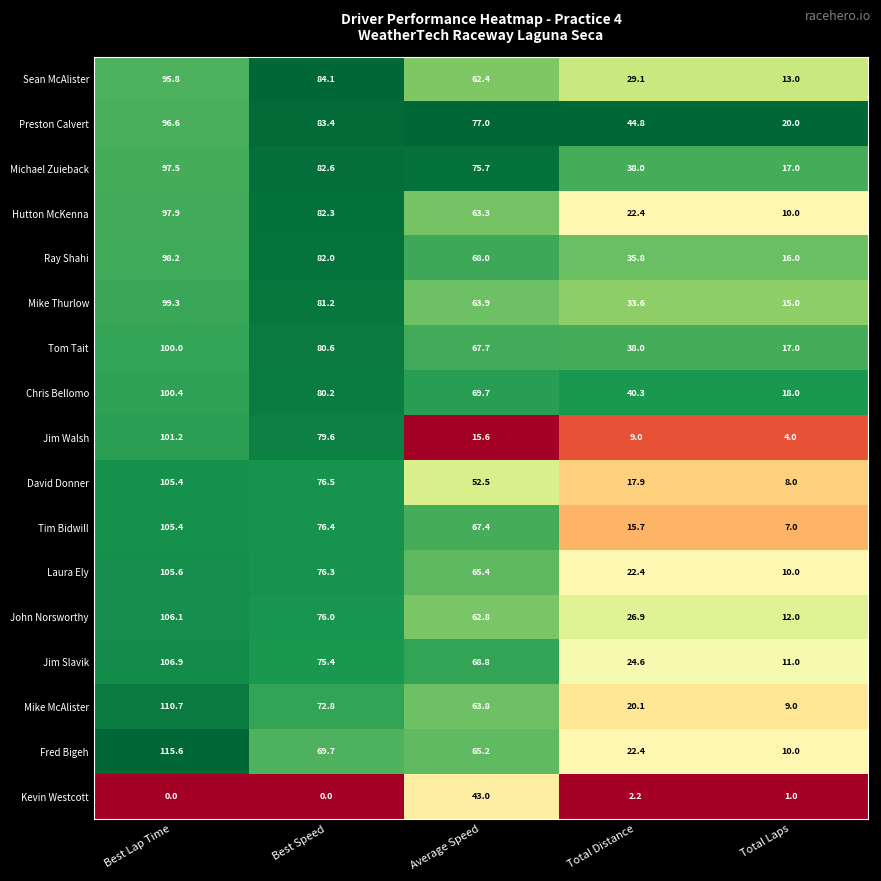

Where does the Laura Ely series first go above 65?

Best Lap Time